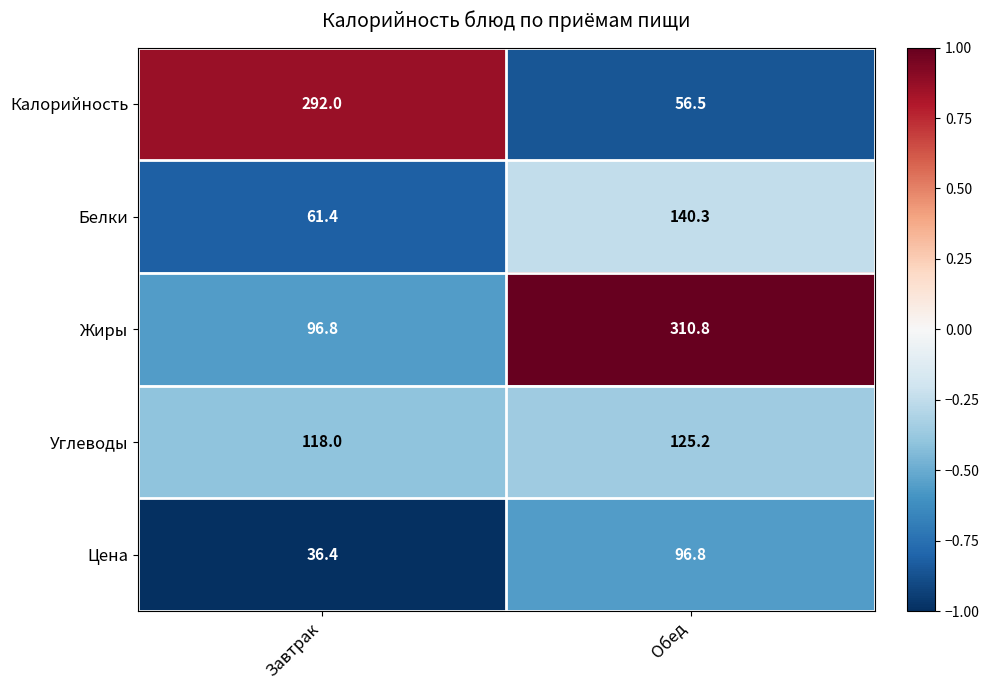

Reading left to right, extract all data points from this chart.

Калорийность: Завтрак=292.0	Обед=56.5
Белки: Завтрак=61.4	Обед=140.3
Жиры: Завтрак=96.8	Обед=310.8
Углеводы: Завтрак=118.0	Обед=125.2
Цена: Завтрак=36.4	Обед=96.8